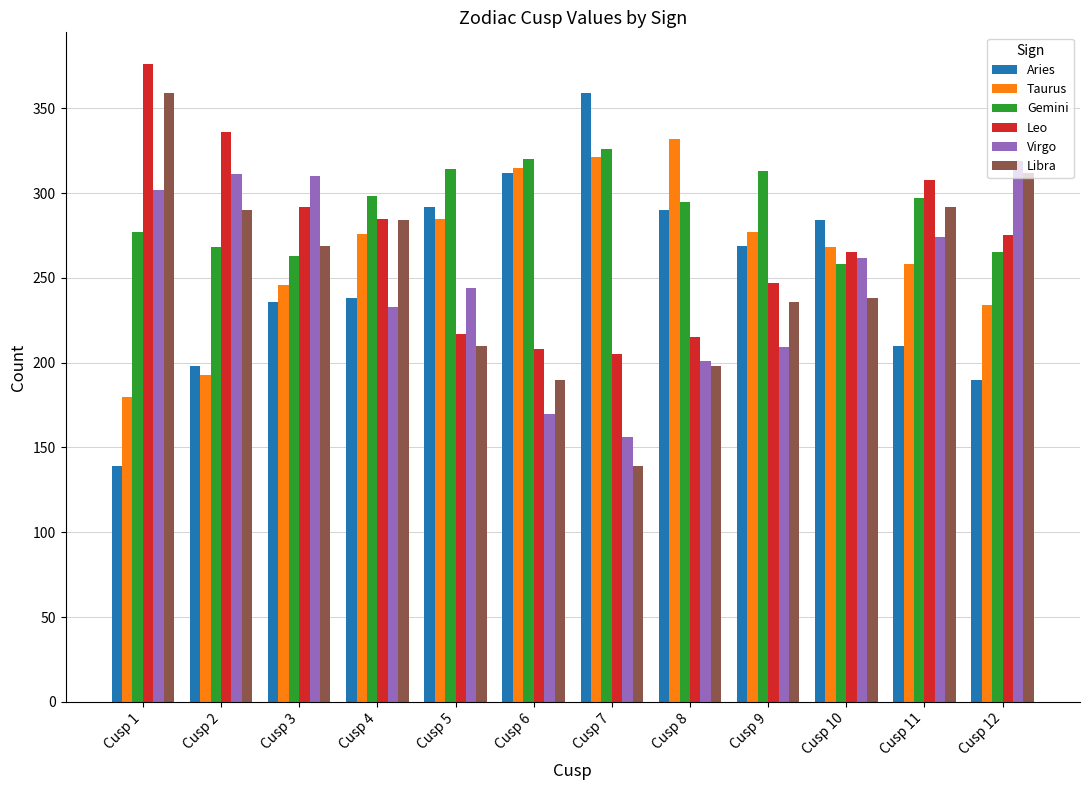

The Leo series shows 103 at Cusp 5. True or false?

False